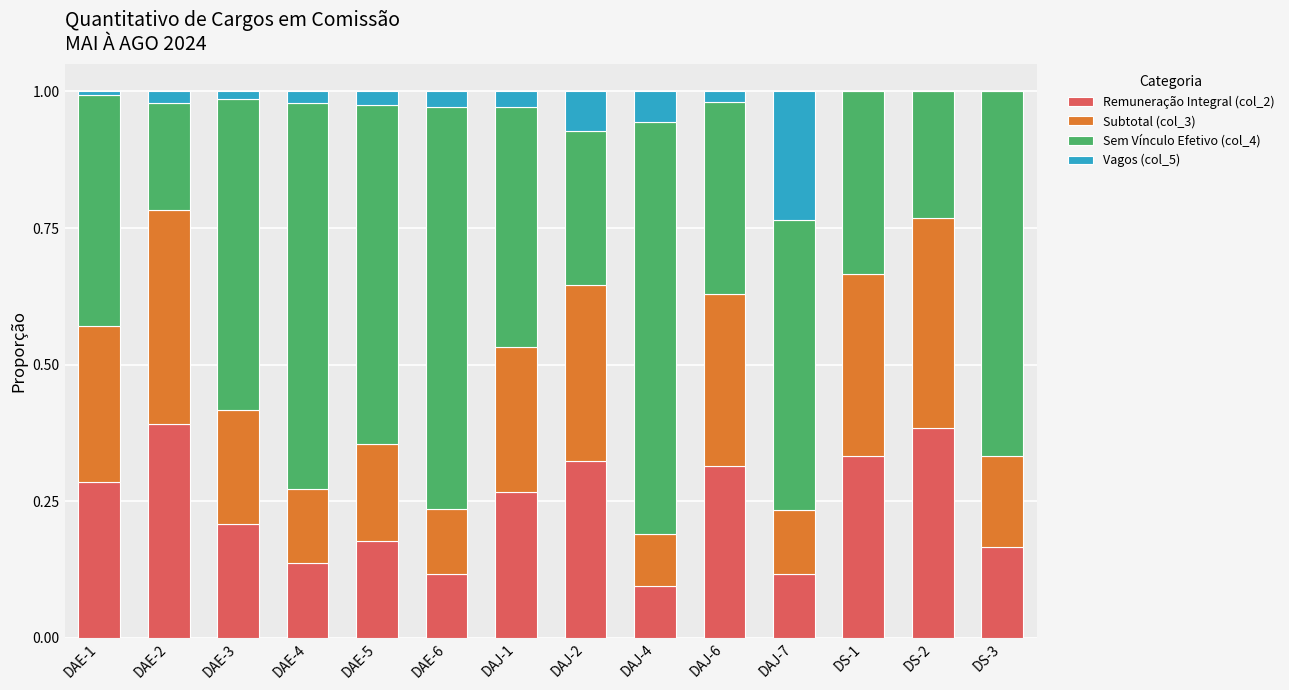

How many data points does each series have?

14